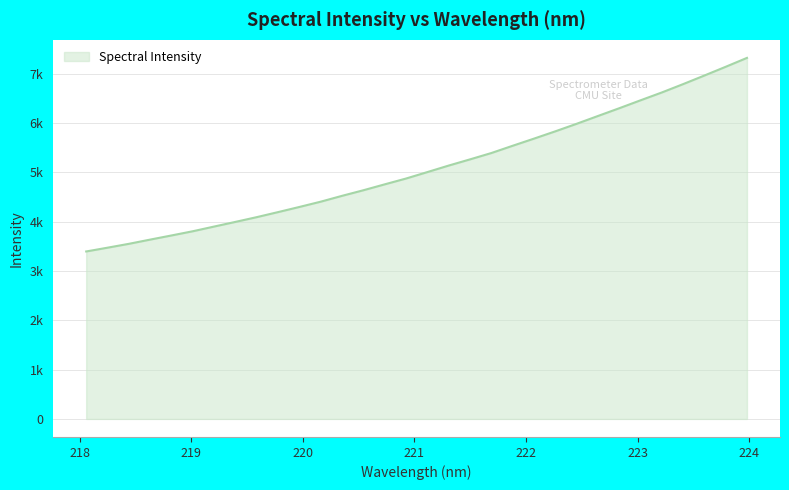

Where is the data nearest to the value 5358?

221.6902